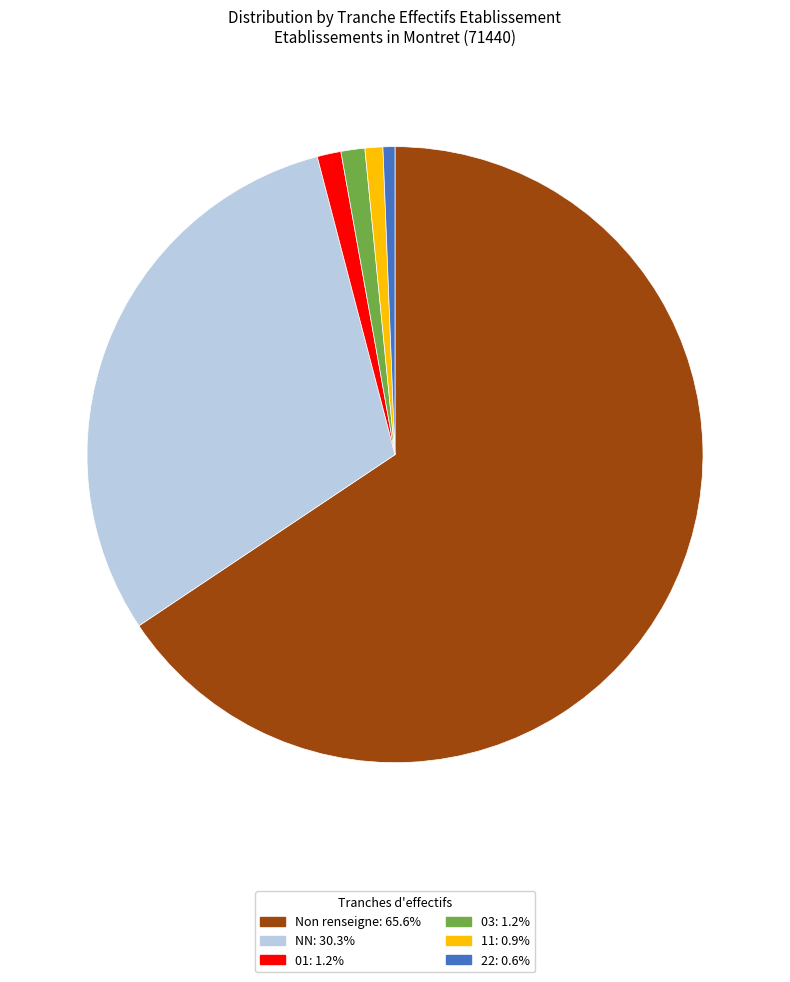

Does any single category account for the majority?

Yes